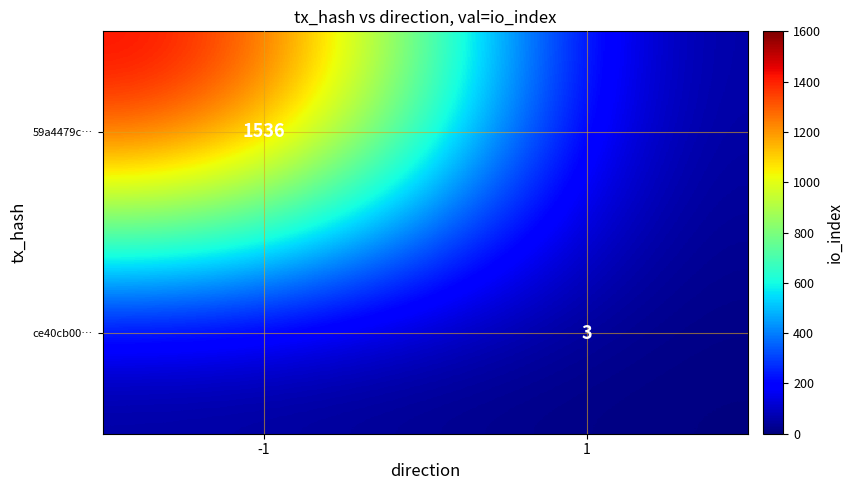

Which has a higher value, -1 or 1?

-1